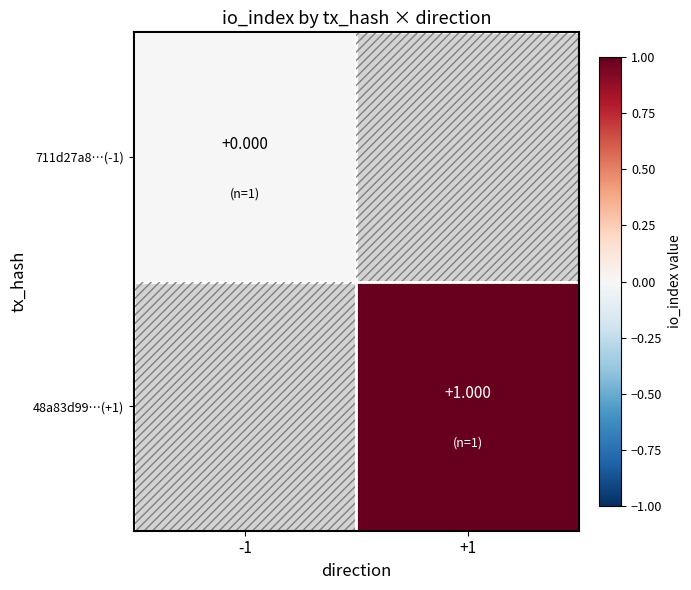

Reading right to left, extract all data points from this chart.

1	0